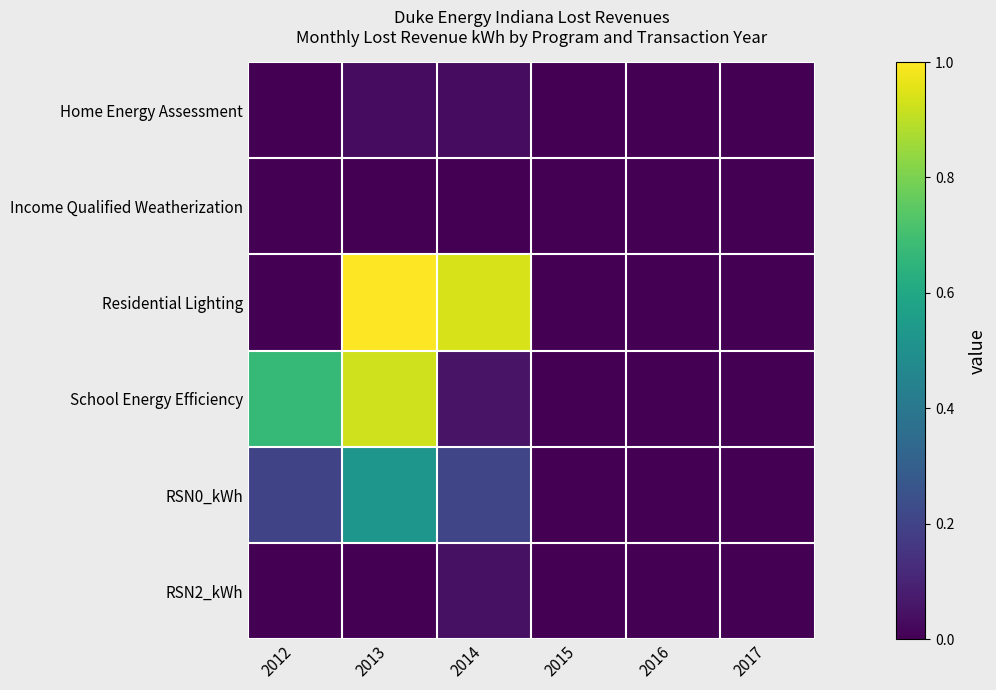

What is the total value across all series at 2014?

1.3